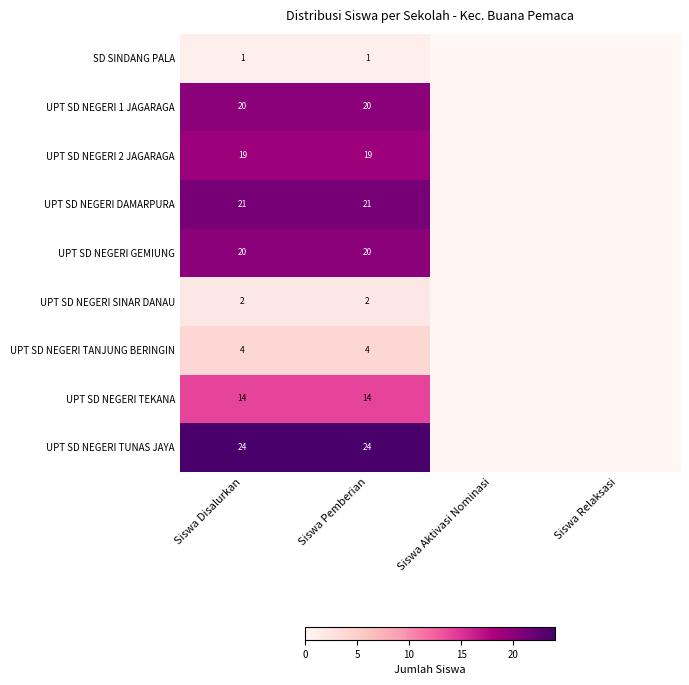

What is the spread (max minus min) of values at Siswa Disalurkan?

23